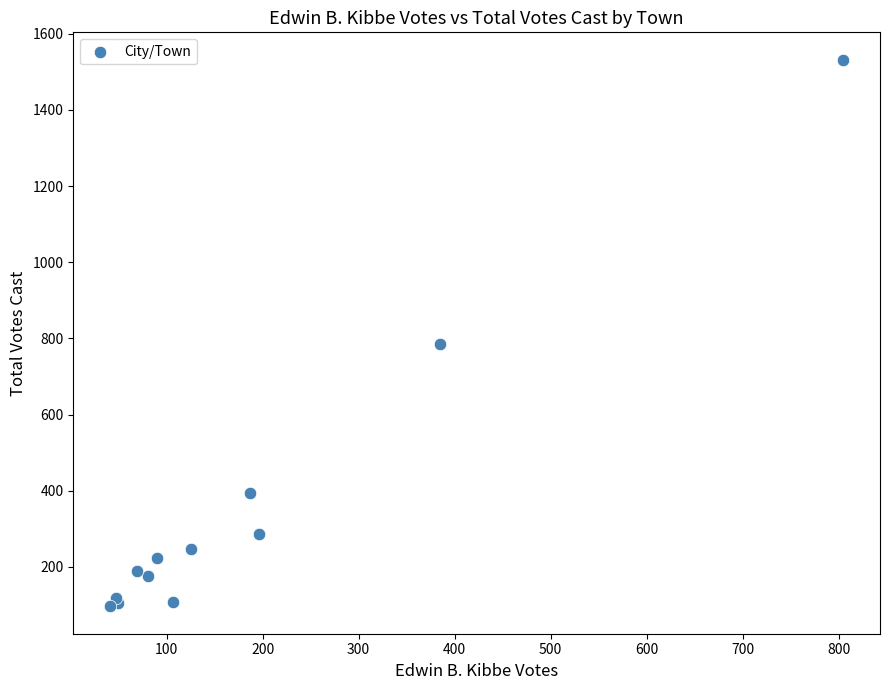

What Y value in the scatter plot is closest to 814?

786